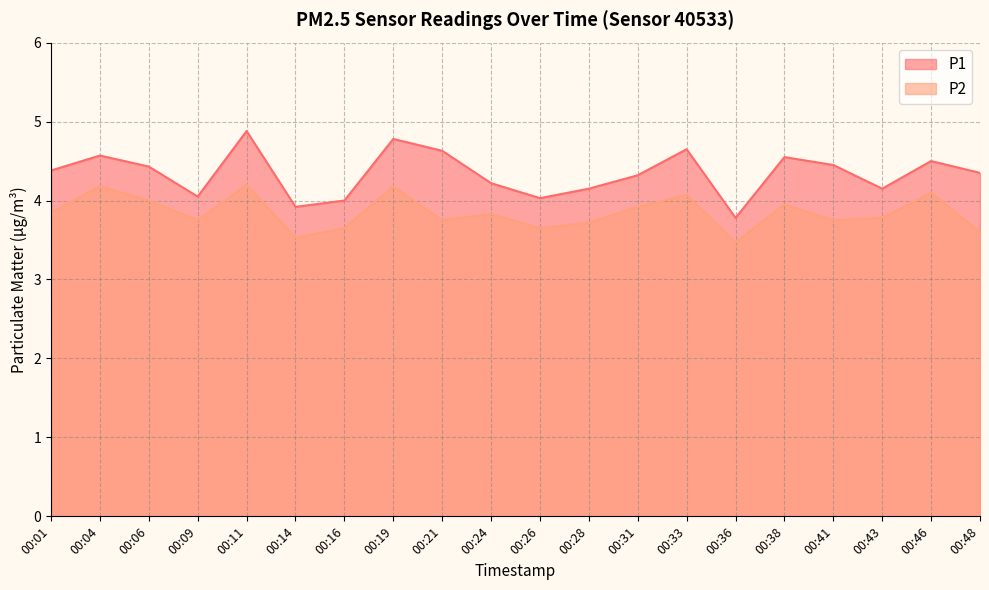

Rank the series at 00:24 from highest to lowest value.

P1, P2